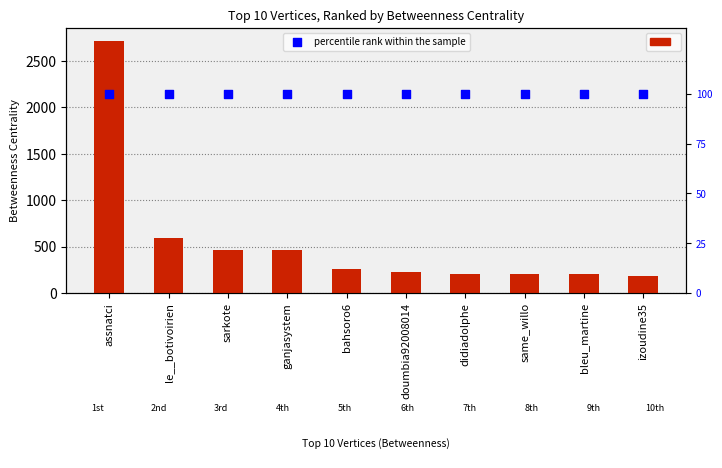

Is the value of percentile rank within the sample at didiadolphe greater than the value of Betweenness Centrality at didiadolphe?

No